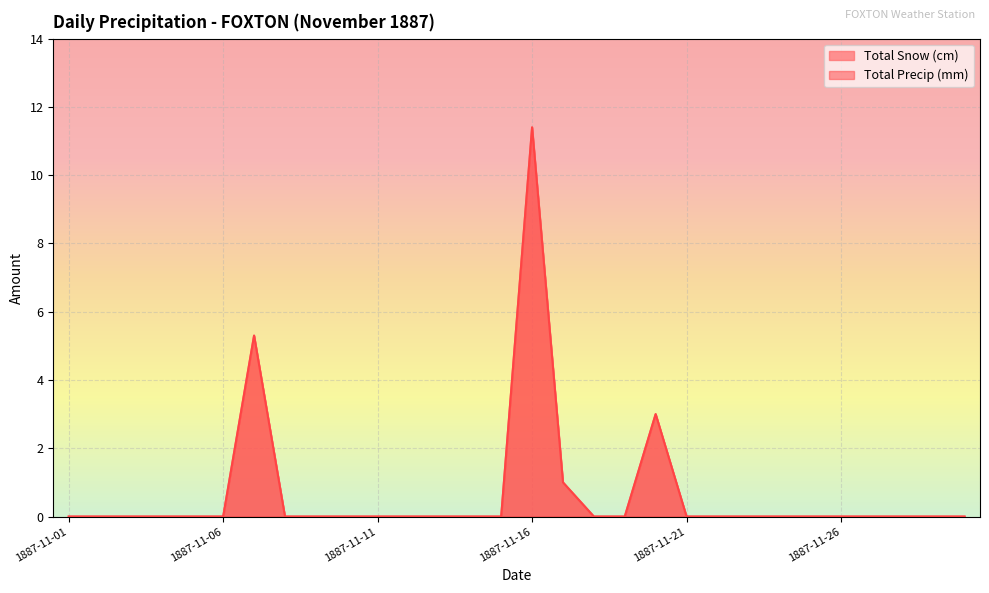

Rank the series by their maximum value, from highest to lowest.

Total Snow (cm), Total Precip (mm)